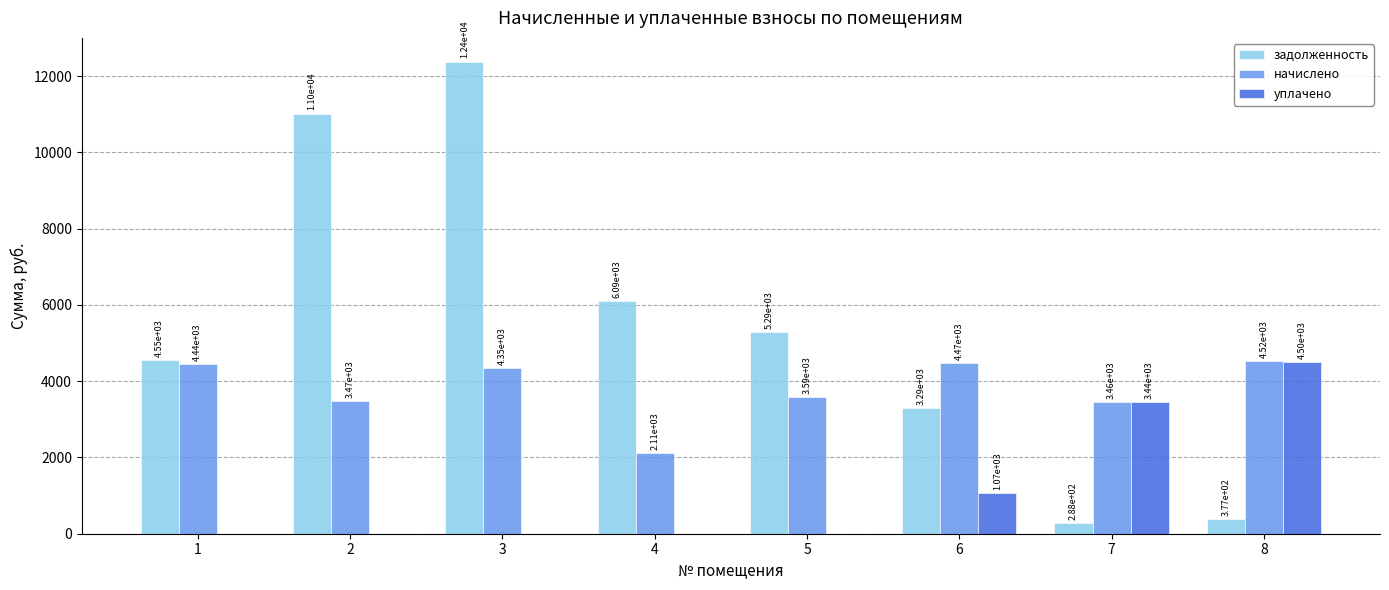

What is the average value of the задолженность series?

5411.1